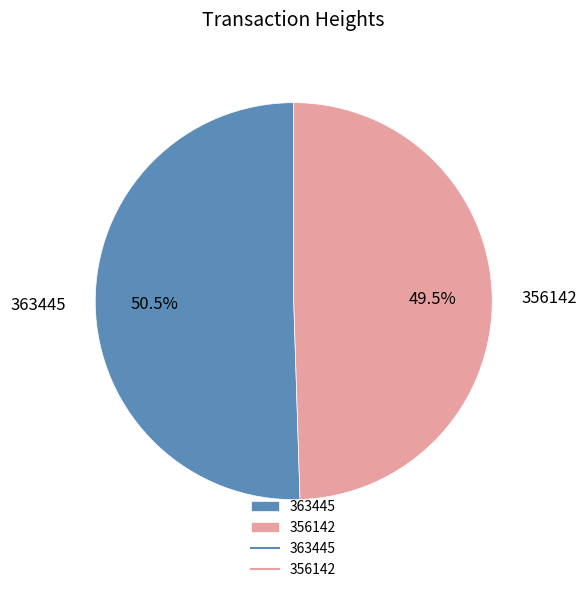

Approximately how many times larger is the value at 363445 compared to 356142?

1.0